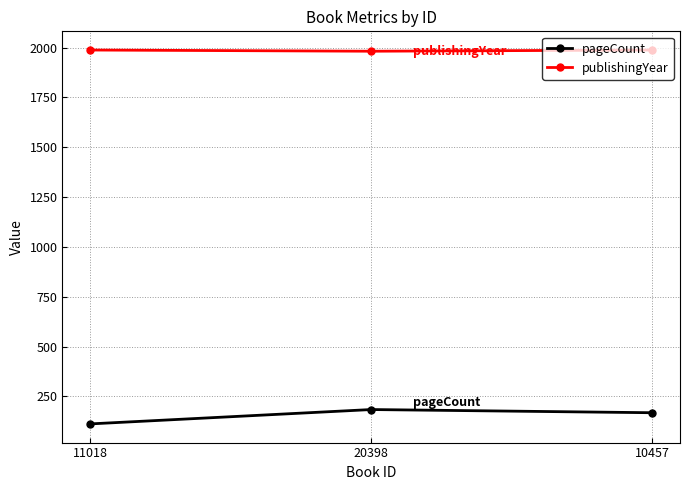

The value of pageCount at 11018 is 112. True or false?

True